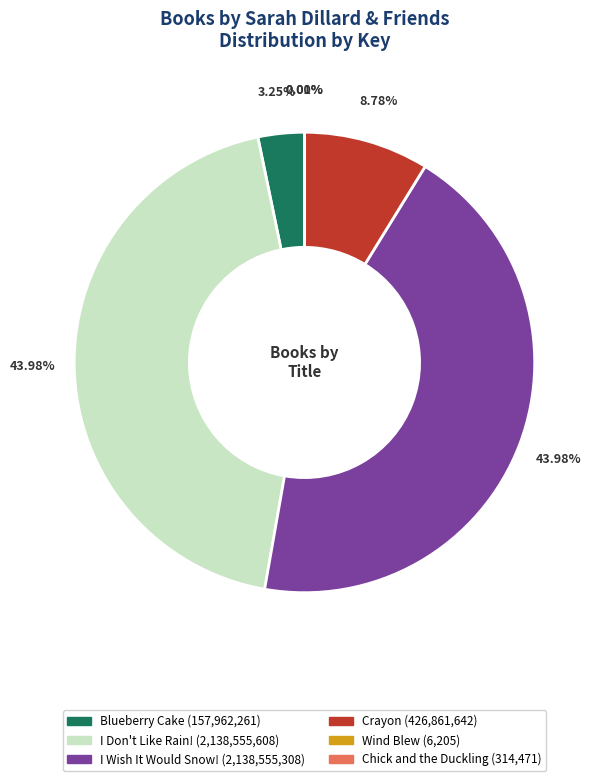

Is there any slice that represents more than half of the pie?

No